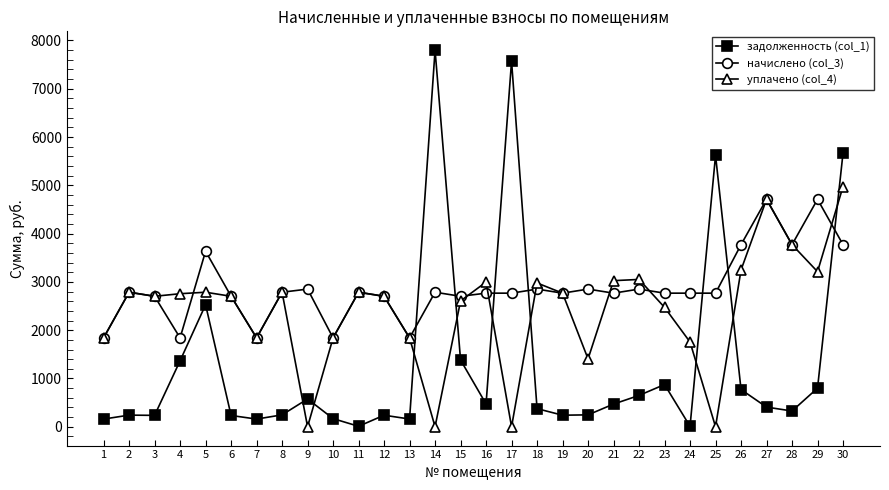

What is the greatest value displayed?

7799.8